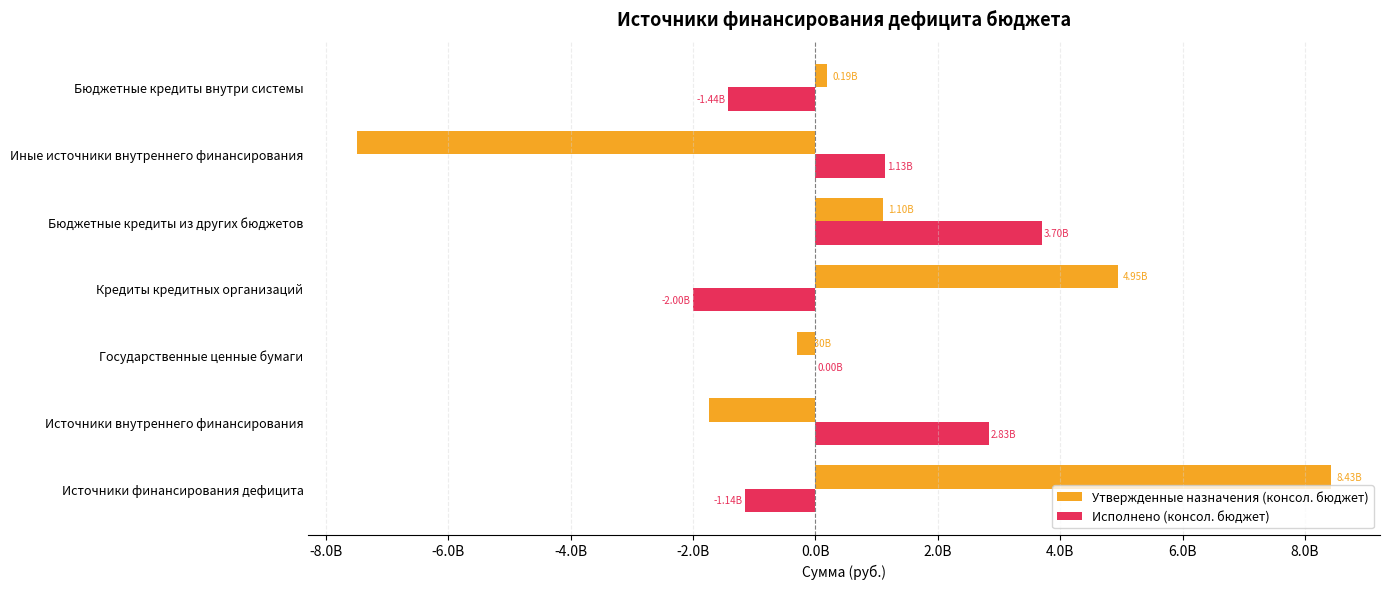

What are all the series names shown in the legend?

Утвержденные назначения (консол. бюджет), Исполнено (консол. бюджет)